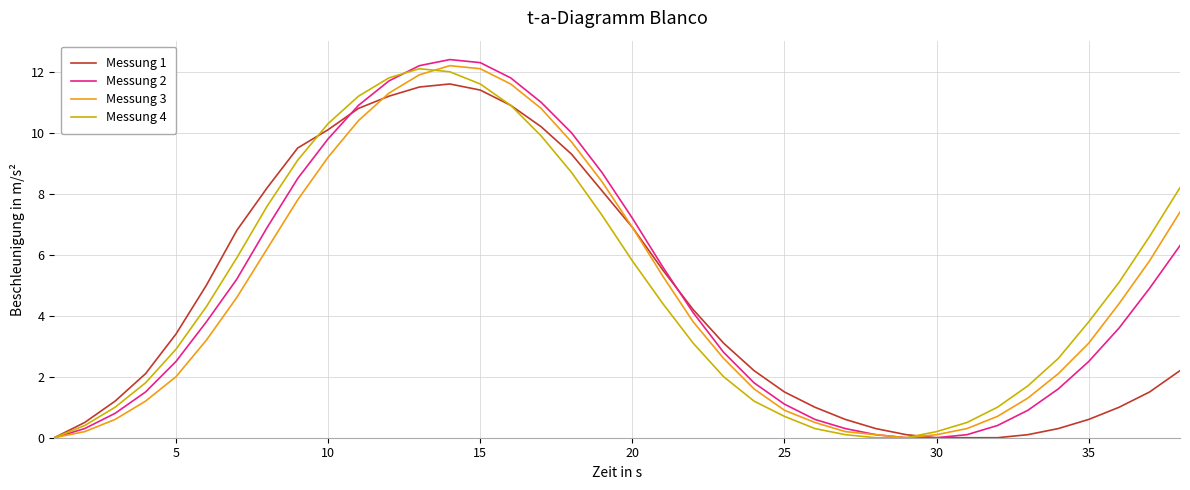

What is the greatest value displayed?

12.4